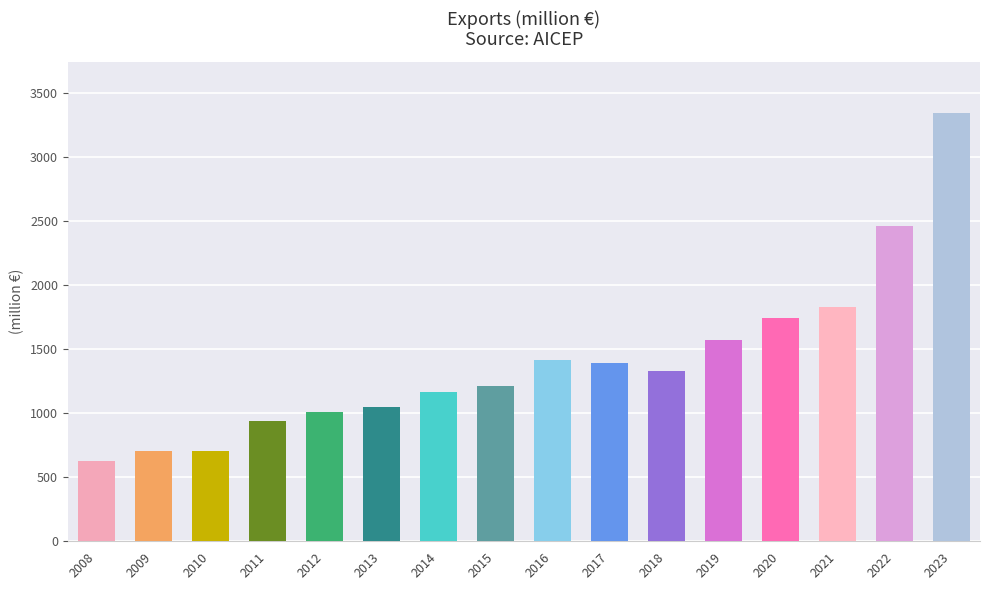

Is it true that the value at 2012 is 1011?

True